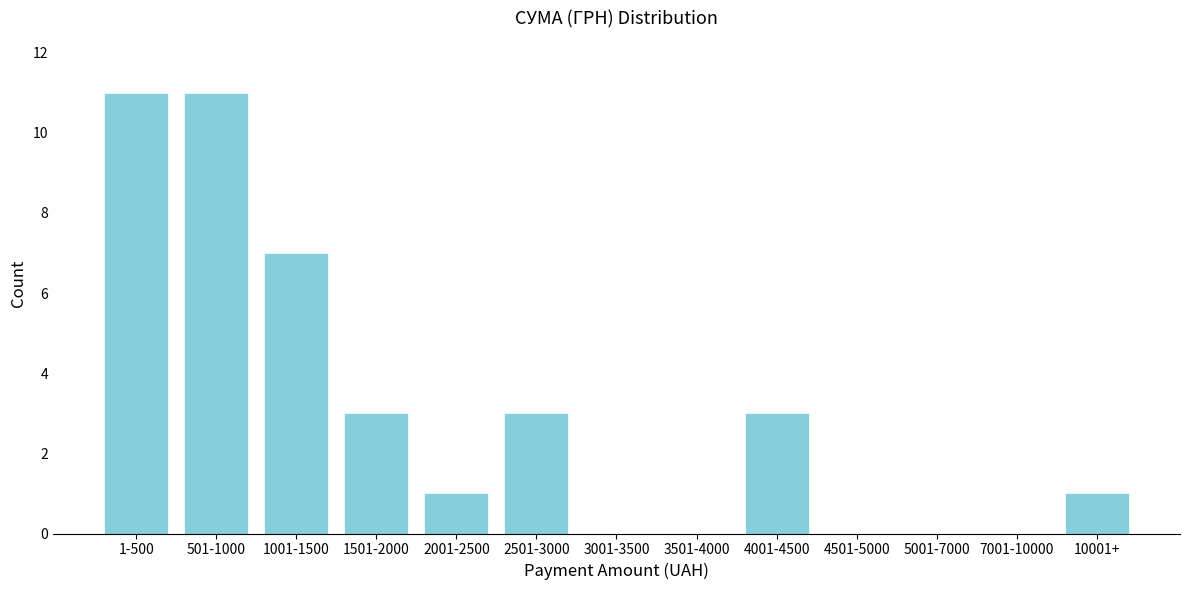

Reading left to right, transcribe all the data shown in this chart.

1-500=11	501-1000=11	1001-1500=7	1501-2000=3	2001-2500=1	2501-3000=3	3001-3500=0	3501-4000=0	4001-4500=3	4501-5000=0	5001-7000=0	7001-10000=0	10001+=1